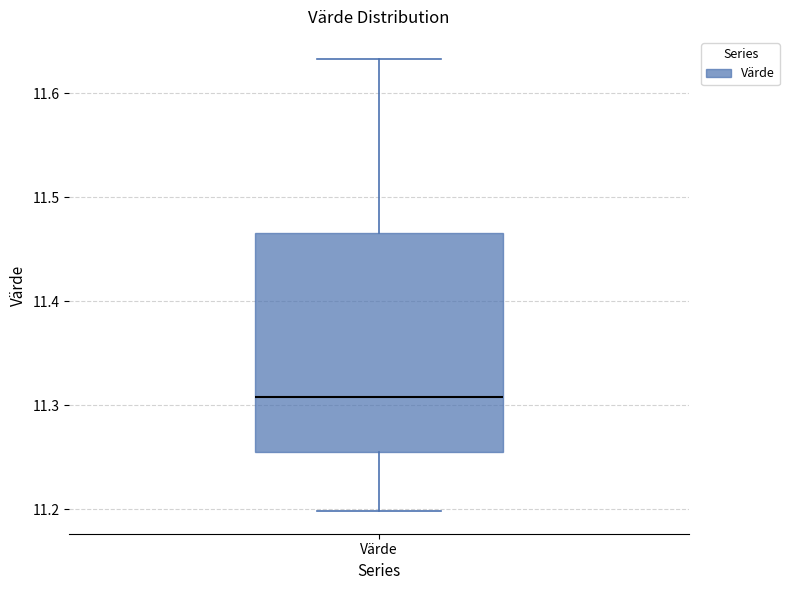

Transcribe this box plot: give where the median line is, the range the box spans, and where the two whiskers end, as read against the y-axis. The values are not printed on the chart, so give them approximately, as read against the axis.

median 11.31, box 11.26 to 11.47, whiskers 11.20 to 11.63